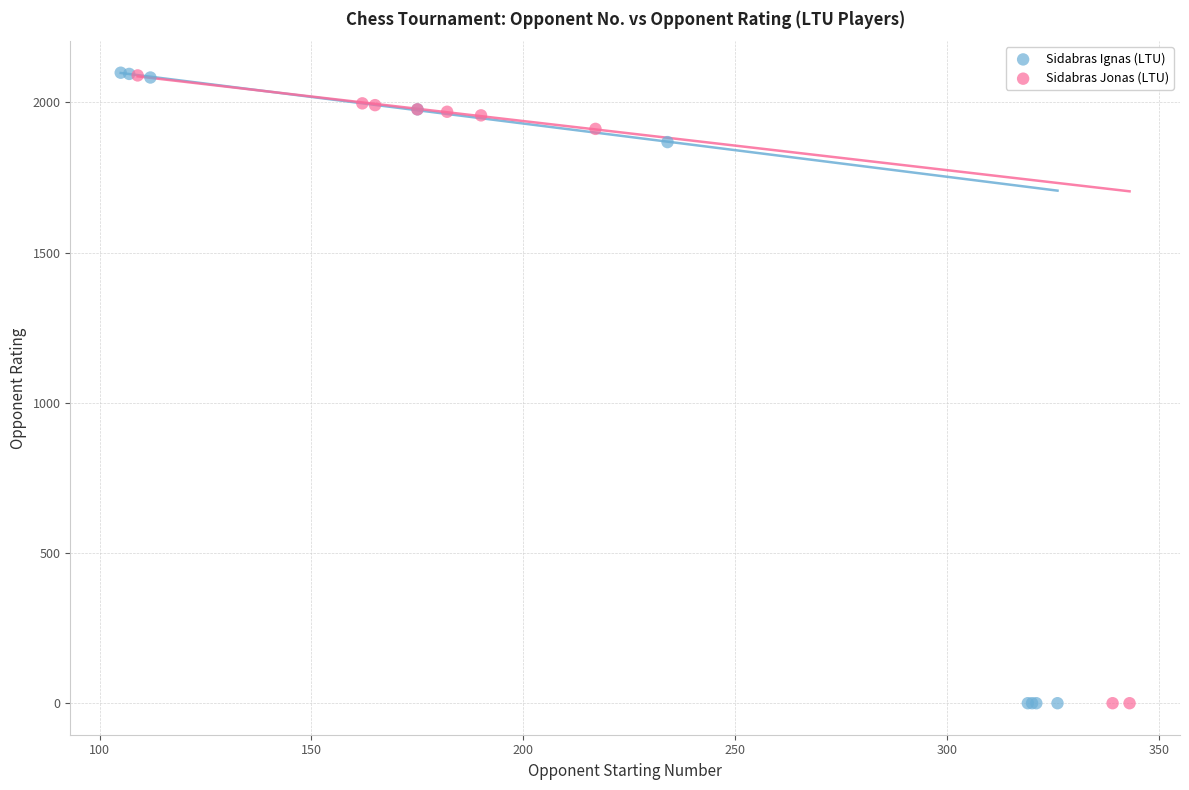

Which series has the largest Y range (max minus min)?

Sidabras Ignas (LTU)